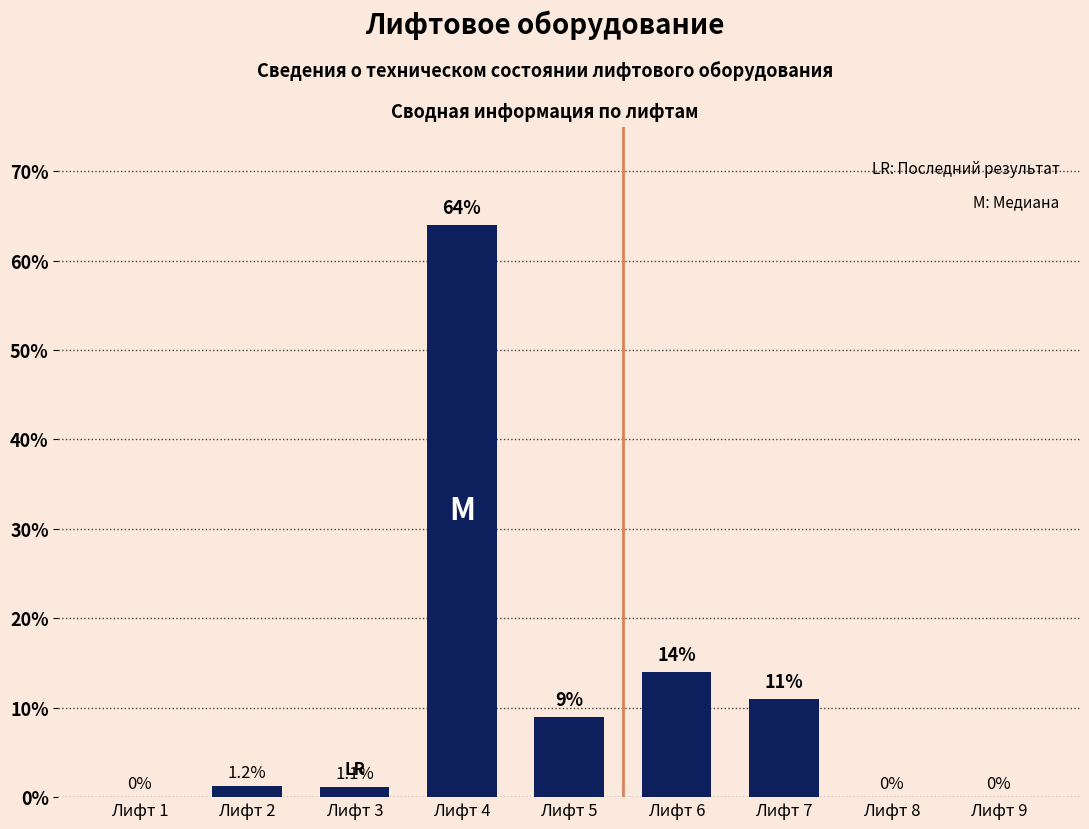

Count the number of data series in this chart.

1